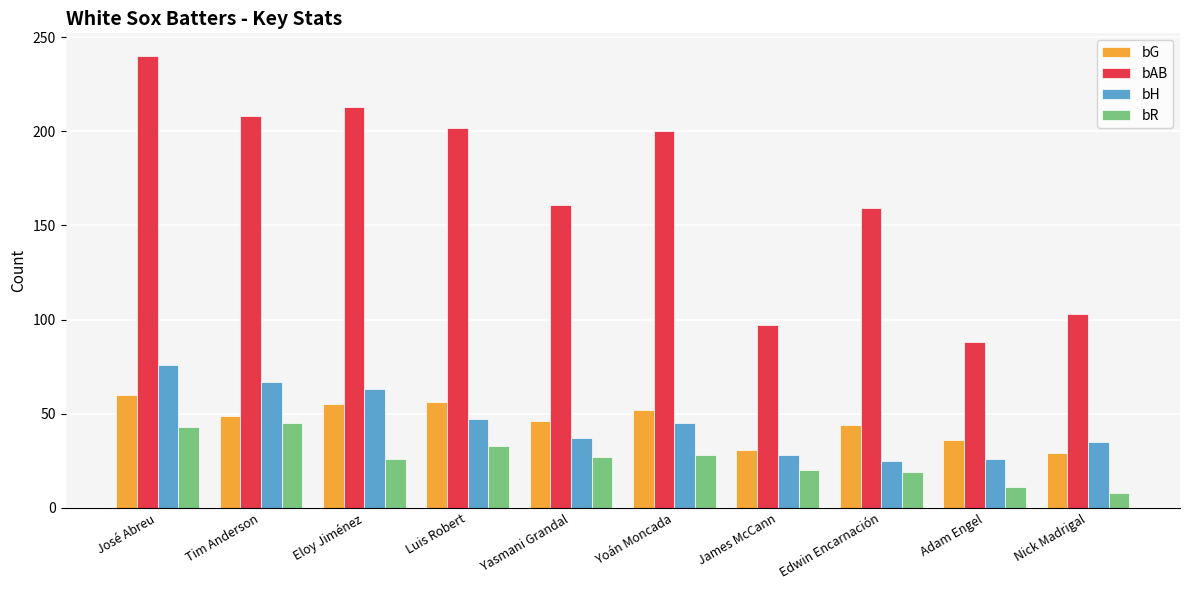

The value of bAB at Yasmani Grandal is 287. True or false?

False